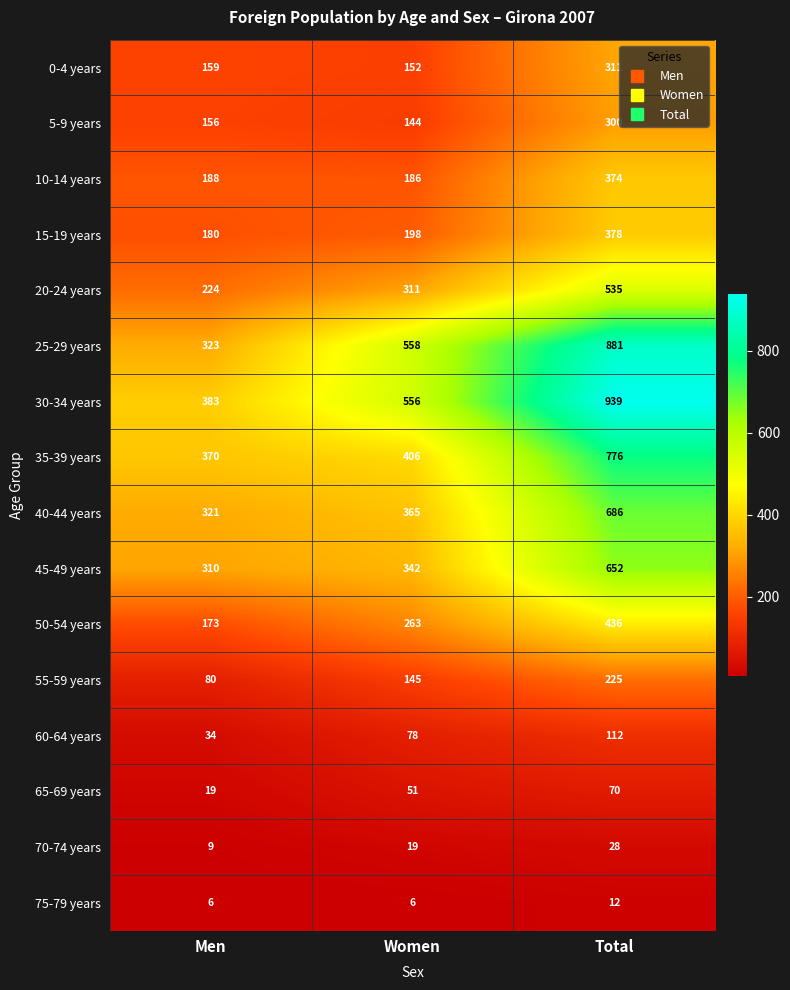

At Total, list the series in order from smallest to largest.

75-79 years, 70-74 years, 65-69 years, 60-64 years, 55-59 years, 5-9 years, 0-4 years, 10-14 years, 15-19 years, 50-54 years, 20-24 years, 45-49 years, 40-44 years, 35-39 years, 25-29 years, 30-34 years